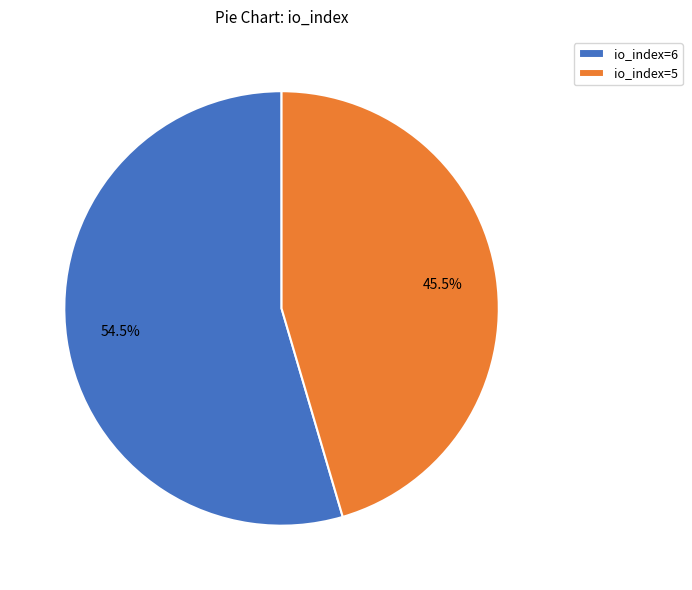

Rank the categories by value from highest to lowest.

io_index=6, io_index=5